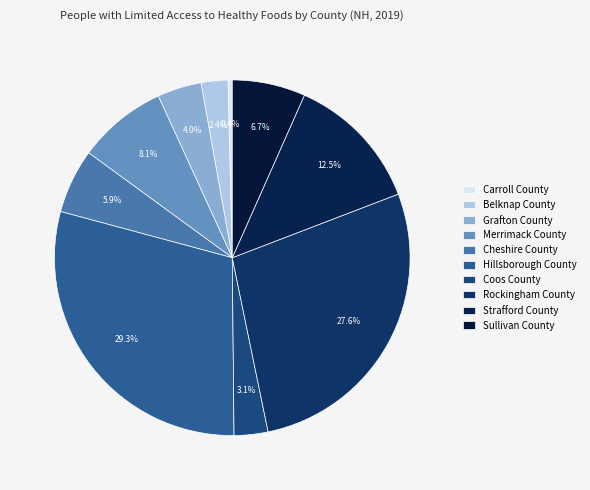

How many segments does this pie chart have?

10